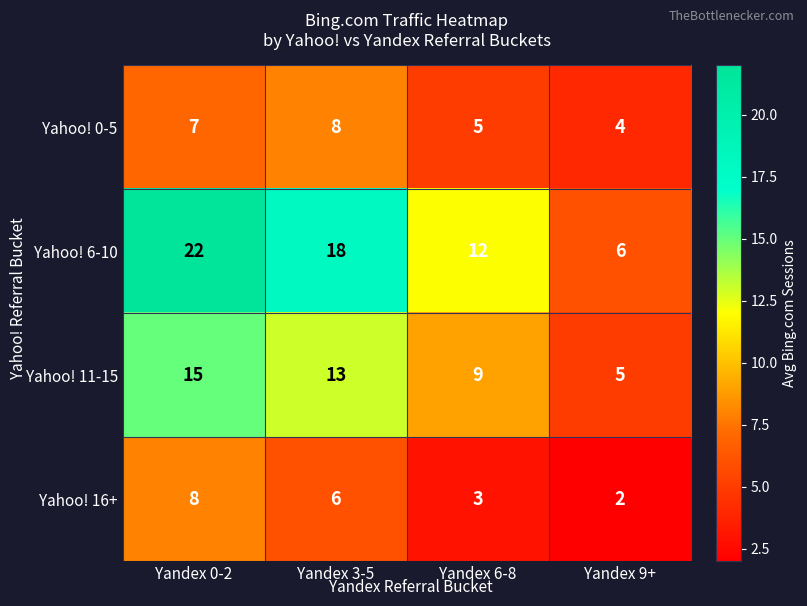

What is the sum of all Yahoo! 6-10 values?

58